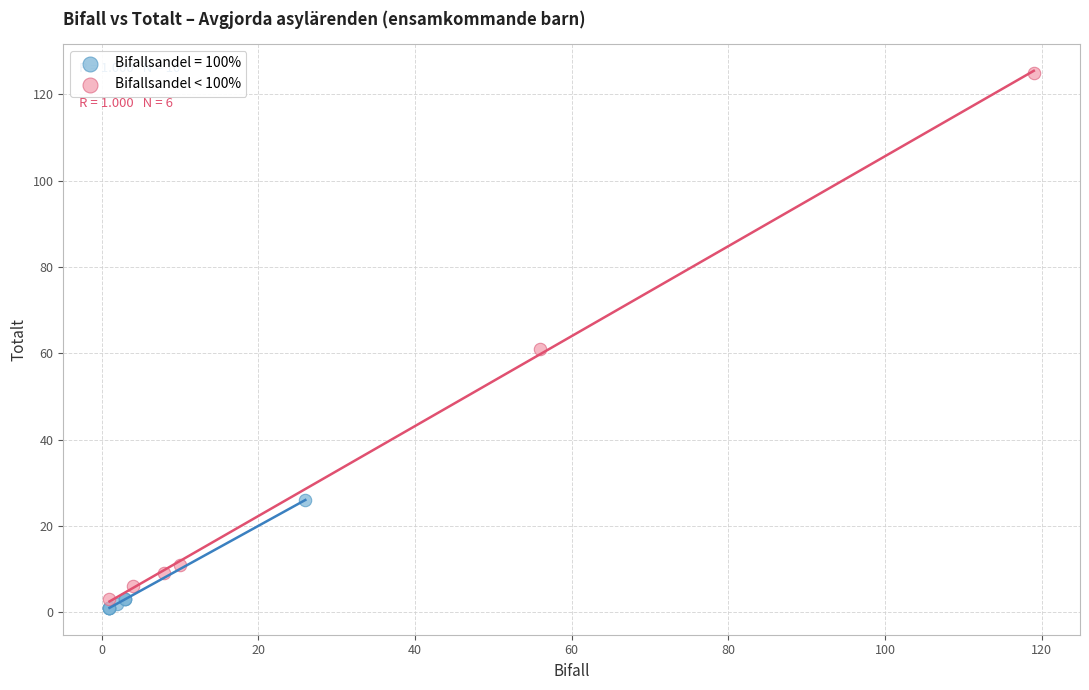

Which series has the largest Y range (max minus min)?

Bifallsandel < 100%